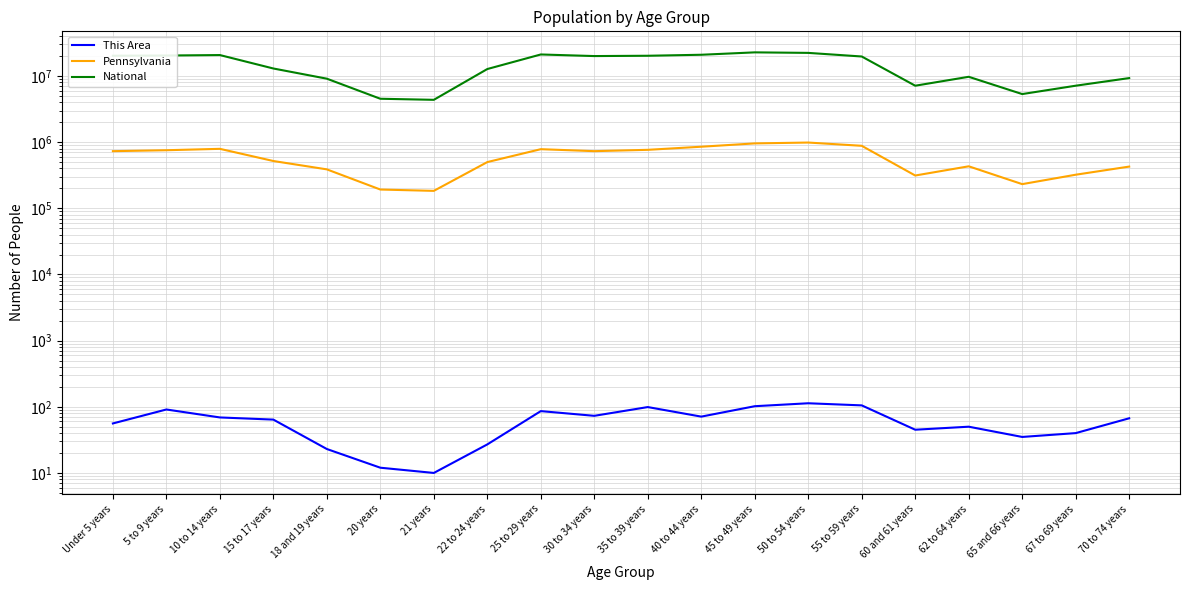

What is the difference between the National values at 70 to 74 years and 60 and 61 years?

2164439